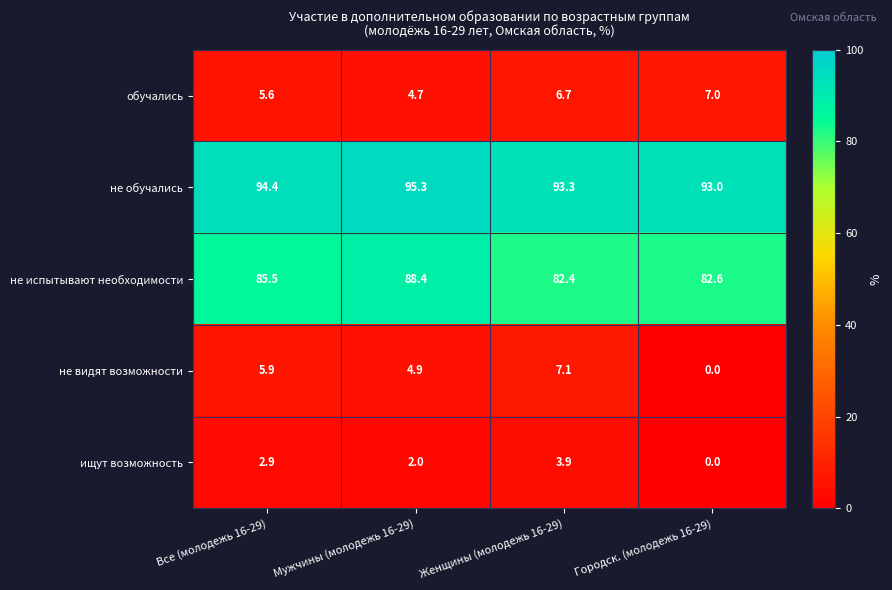

Is it true that ищут возможность equals 0.8 at Все (молодежь 16-29)?

False